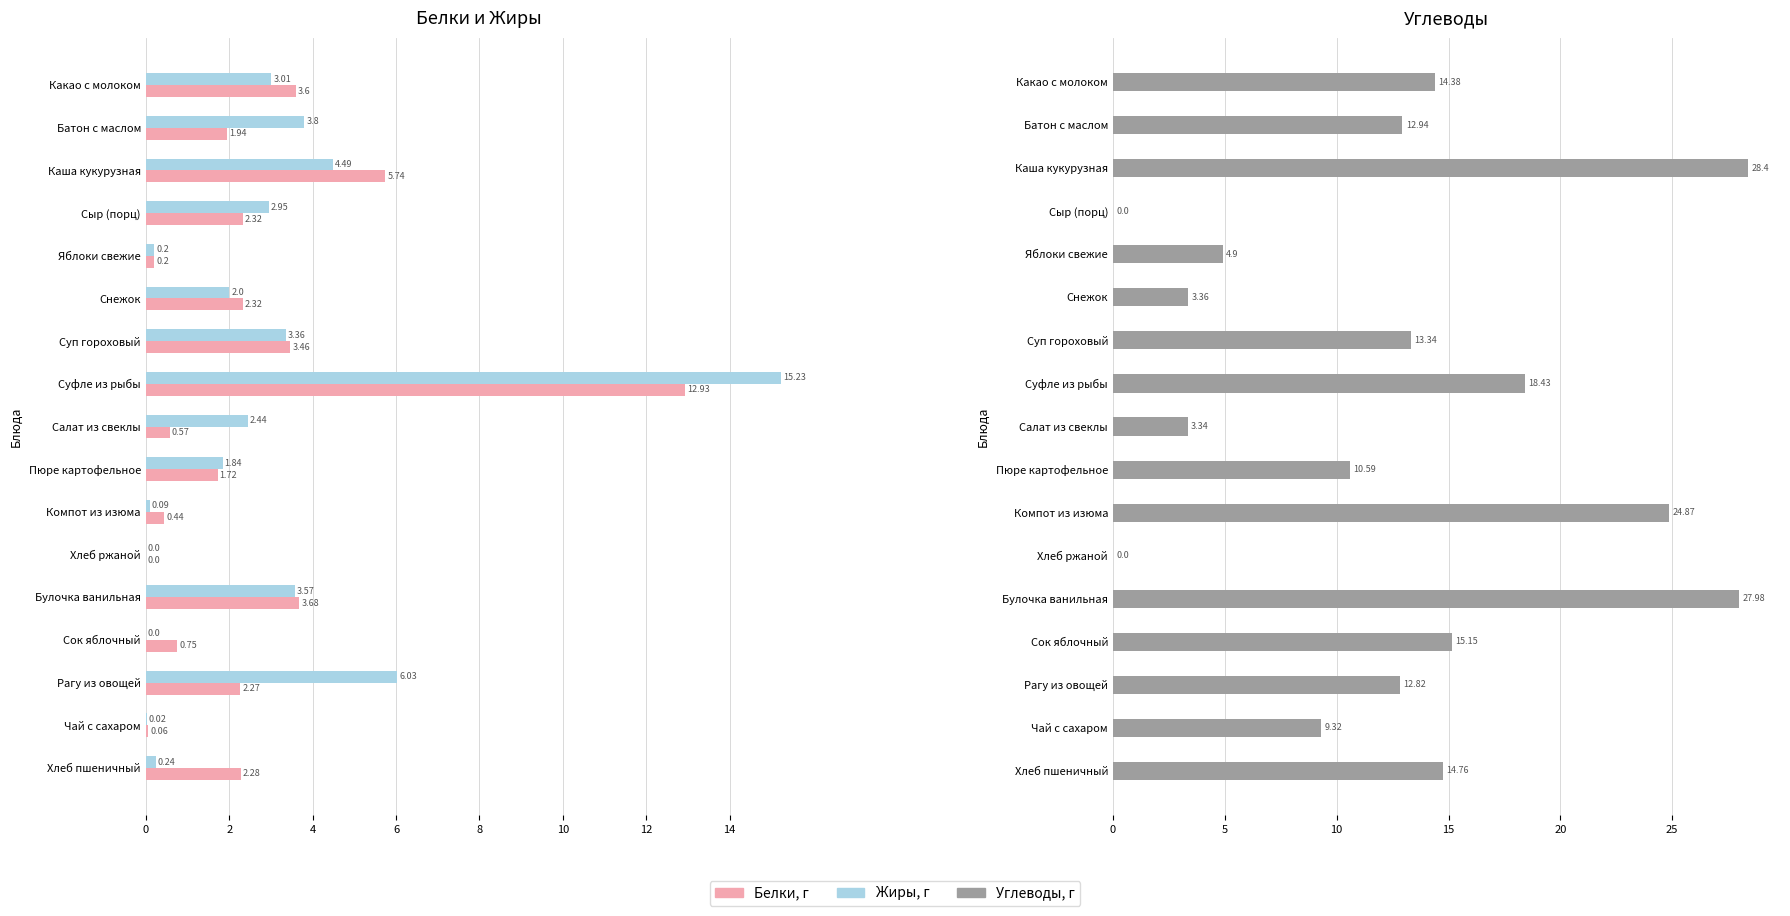

What is the difference between the second highest and second lowest values in the Углеводы, г series?

28.0